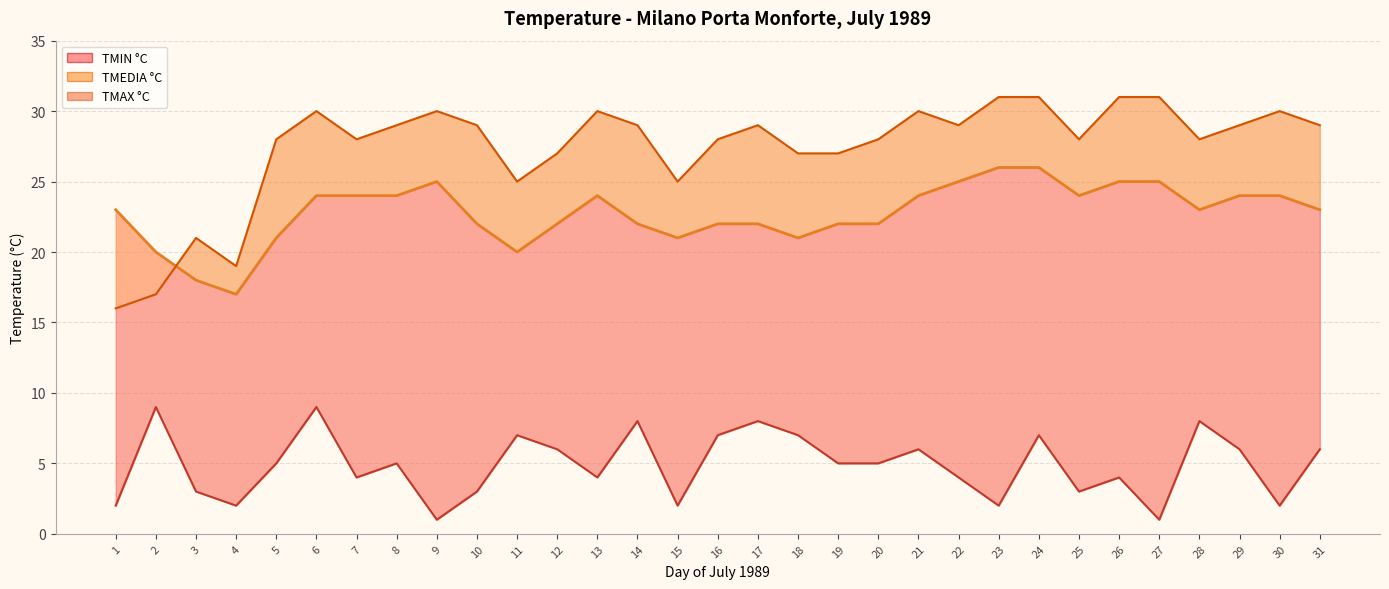

How many interior local peaks does the TMAX °C series have?

7